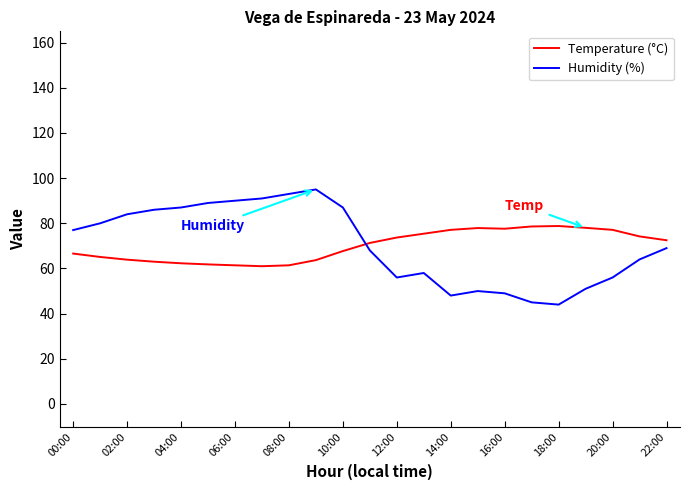

What is the greatest value displayed?

95.0